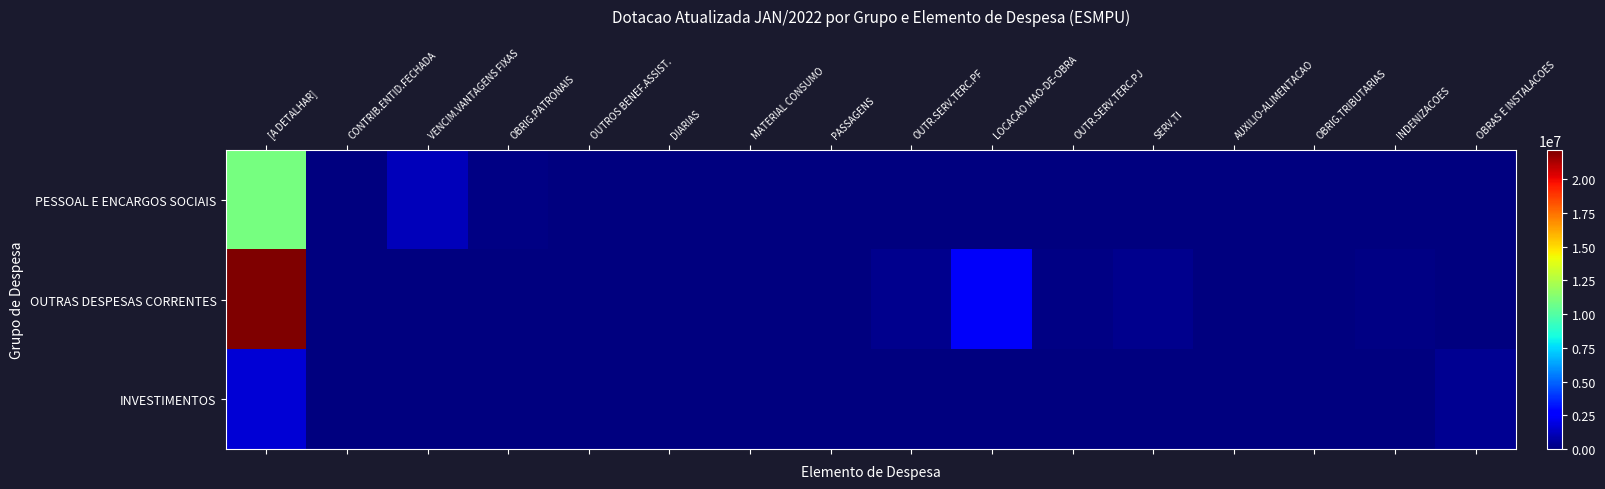

The value of INVESTIMENTOS at OBRIG.PATRONAIS is 0.0. True or false?

True